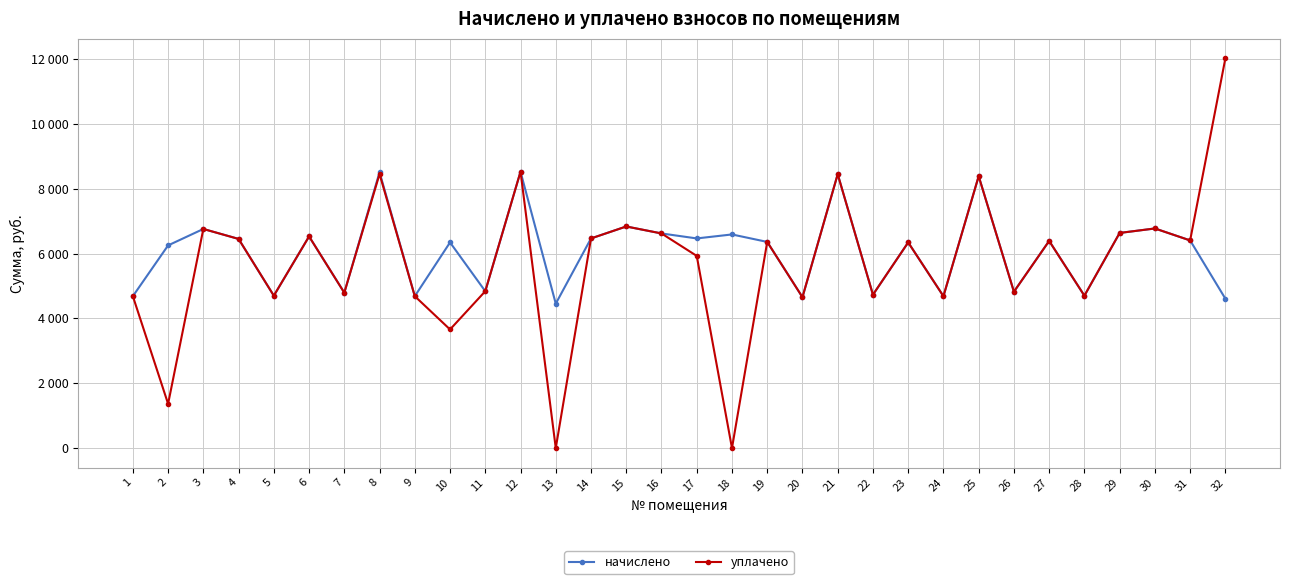

What are all the series names shown in the legend?

начислено, уплачено